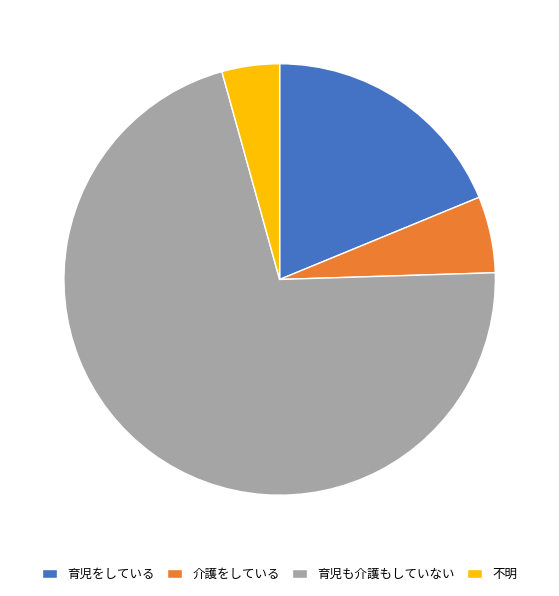

Which slice is the largest?

育児も介護もしていない